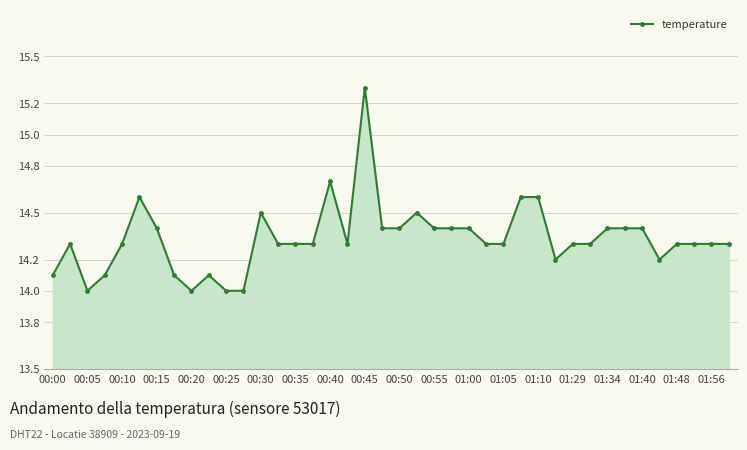

What is the difference between the second highest and minimum values?

0.7